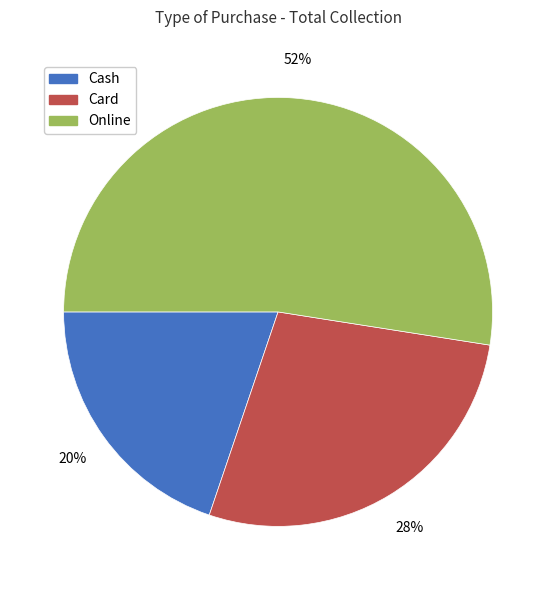

Between Online and Cash, which is larger?

Online